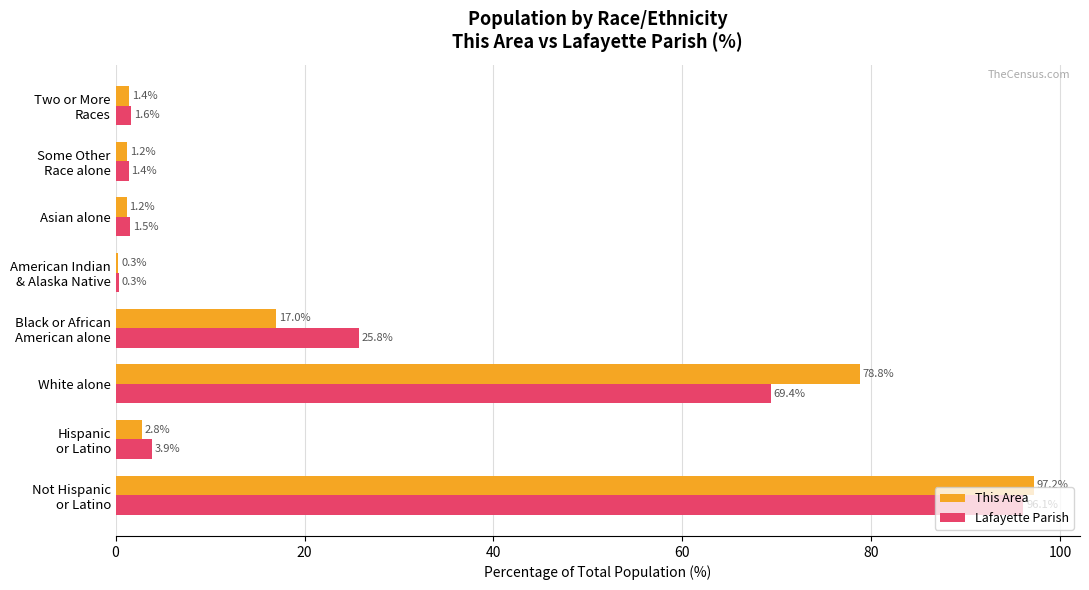

What is the highest value of the This Area series?

97.2